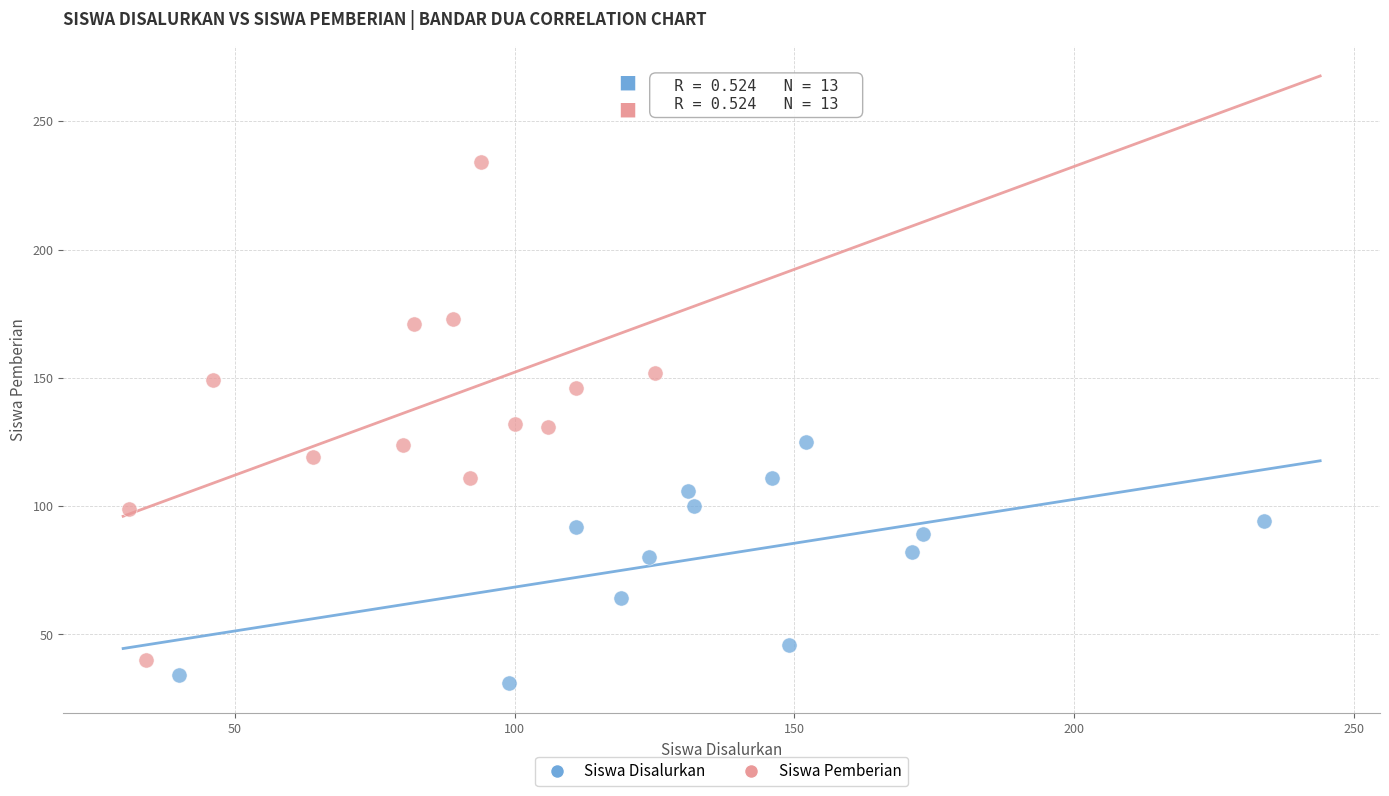

What are all the series names shown in the legend?

Siswa Disalurkan, Siswa Pemberian